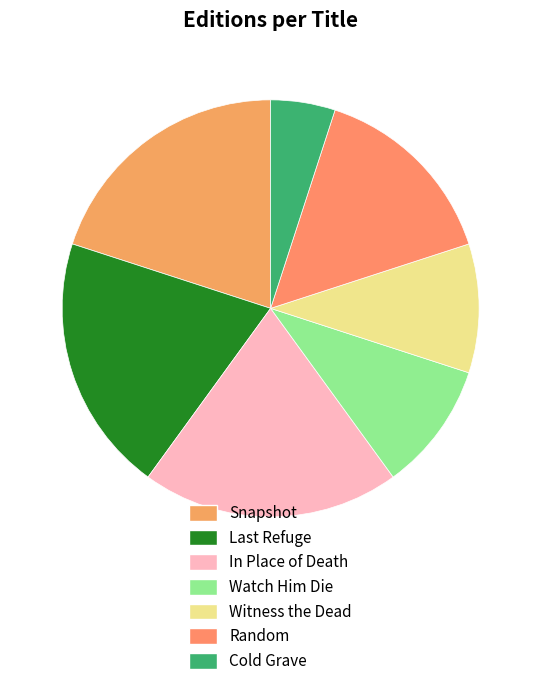

To the nearest percent, what is the difference between the largest and smallest slice percentages?

15%